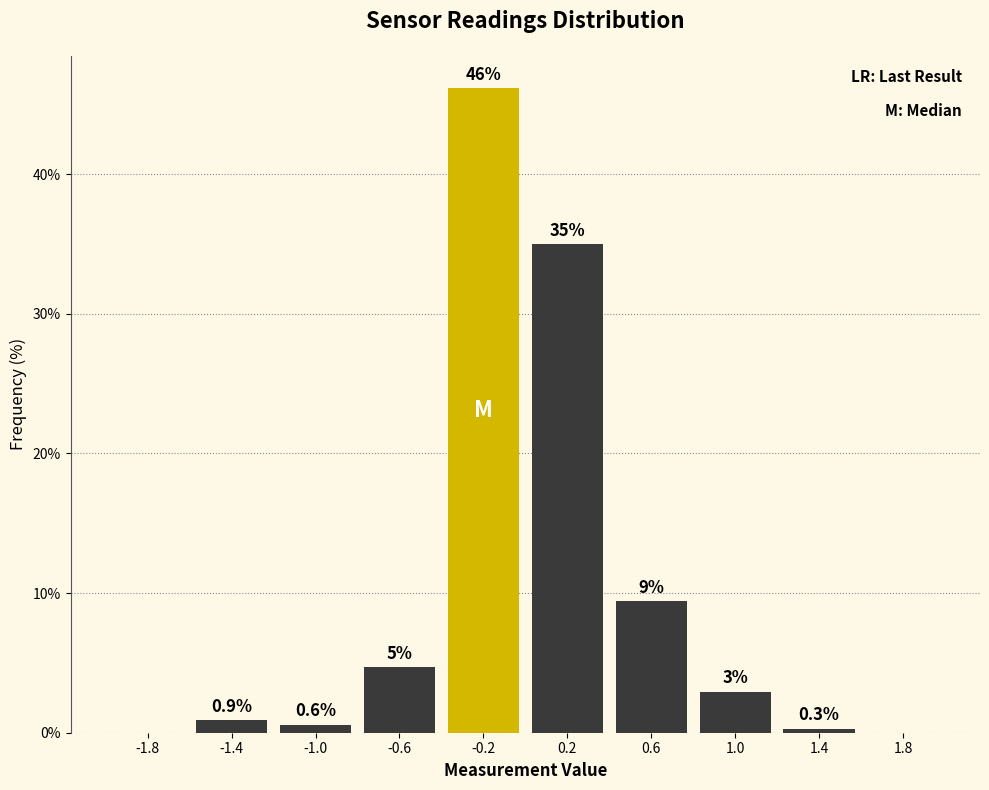

Which range on the x-axis has the tallest bar?

-0.4 to 0.0